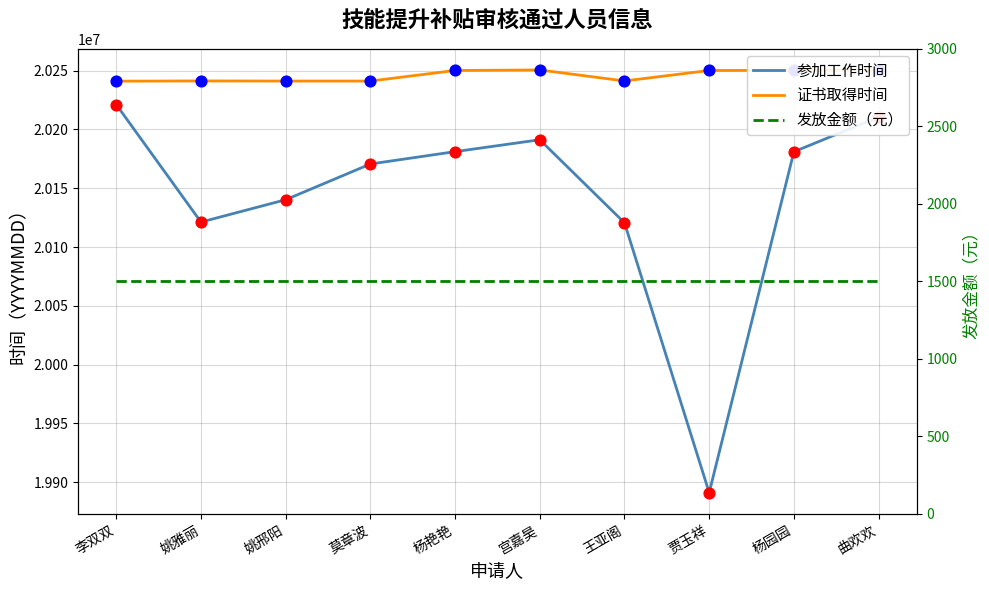

At which category is the sum across all series the highest?

李双双